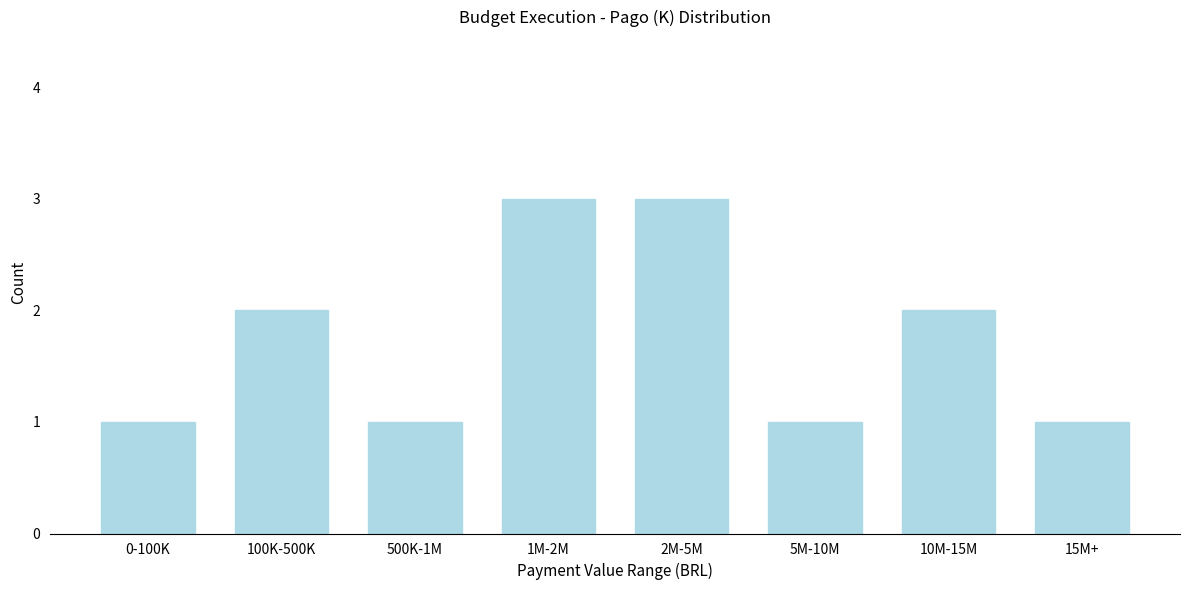

Reading right to left, extract all data points from this chart.

1	2	1	3	3	1	2	1